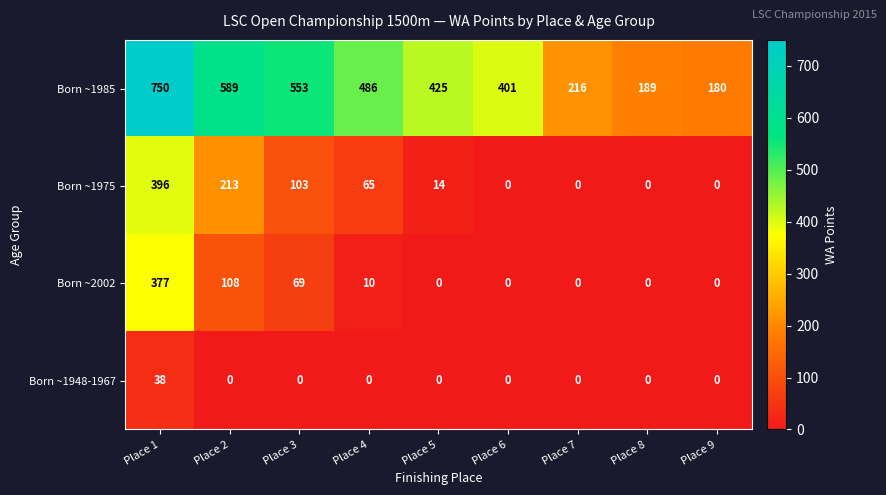

How many values in Born ~1975 are above zero?

5